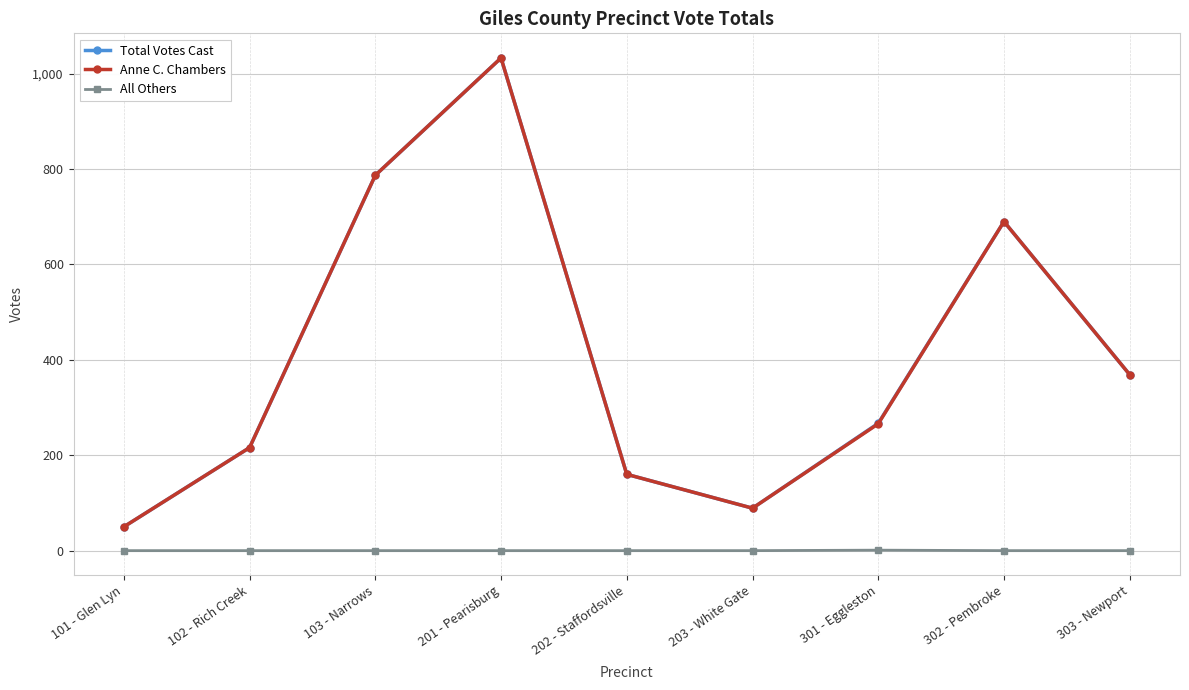

What is the label of the 1st point from the left?

101 - Glen Lyn